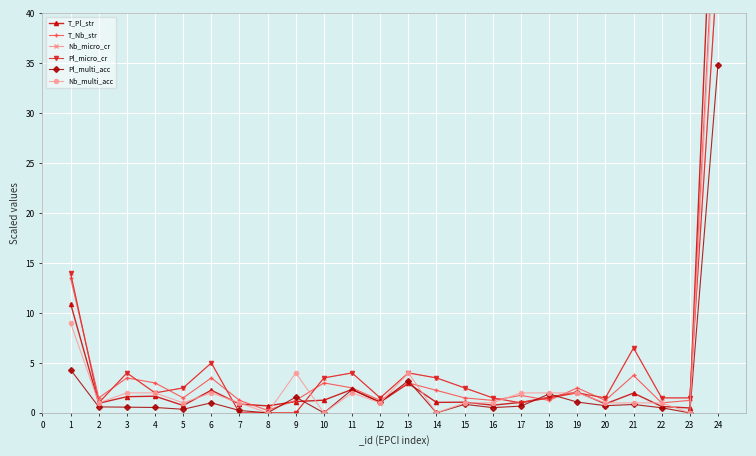

True or false: Nb_micro_cr has more than 2 points higher than both neighbors.

True